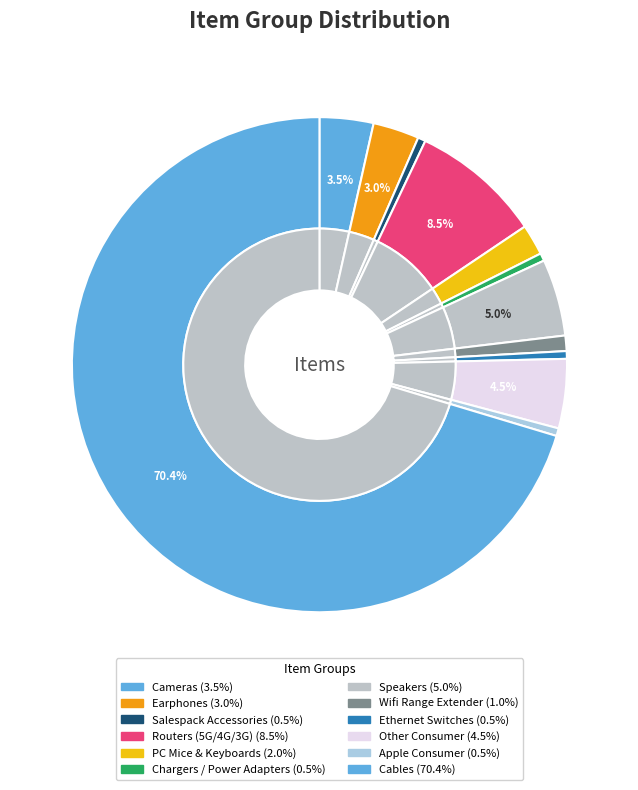

True or false: Cables accounts for 64% of the total.

False